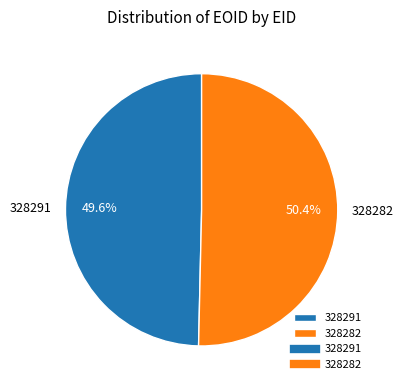

Is it true that 328282 is 59% of the pie?

False